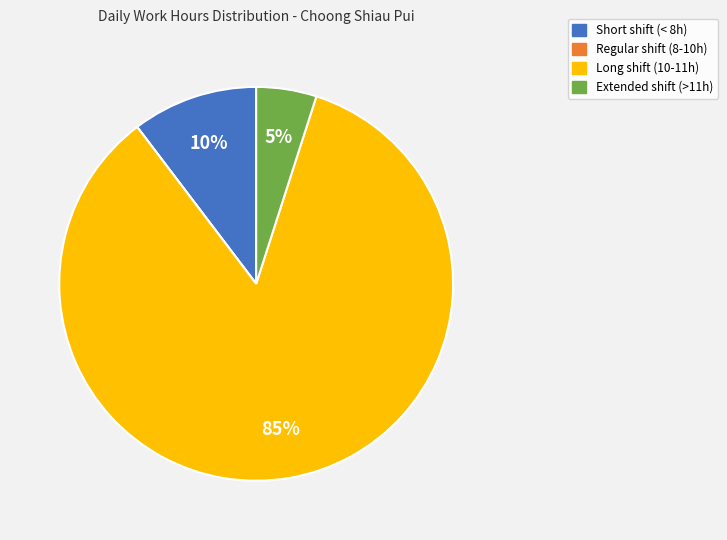

To the nearest percent, what is the average slice percentage?

25%